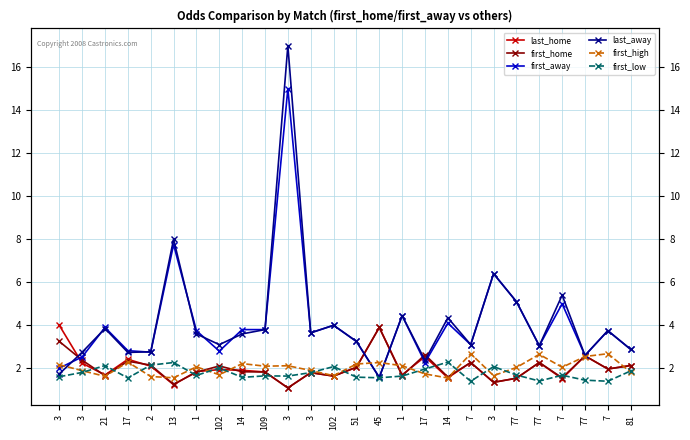

Which series has the largest total across all categories?

last_away